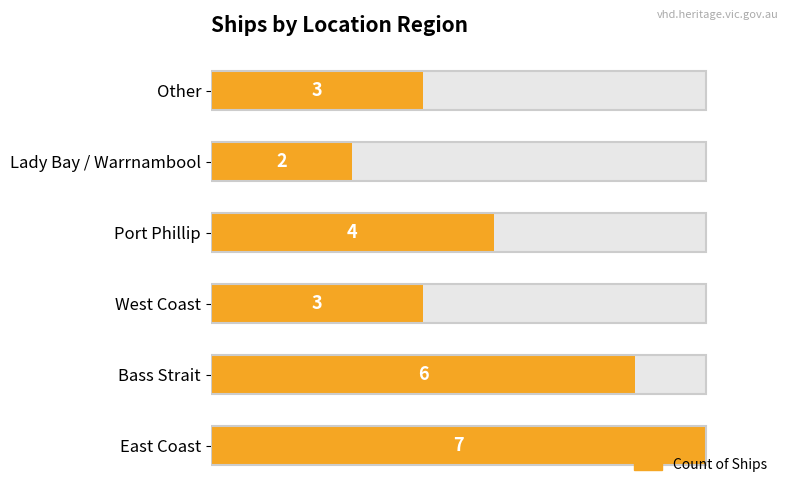

The chart shows a value of 4 at Port Phillip. True or false?

True